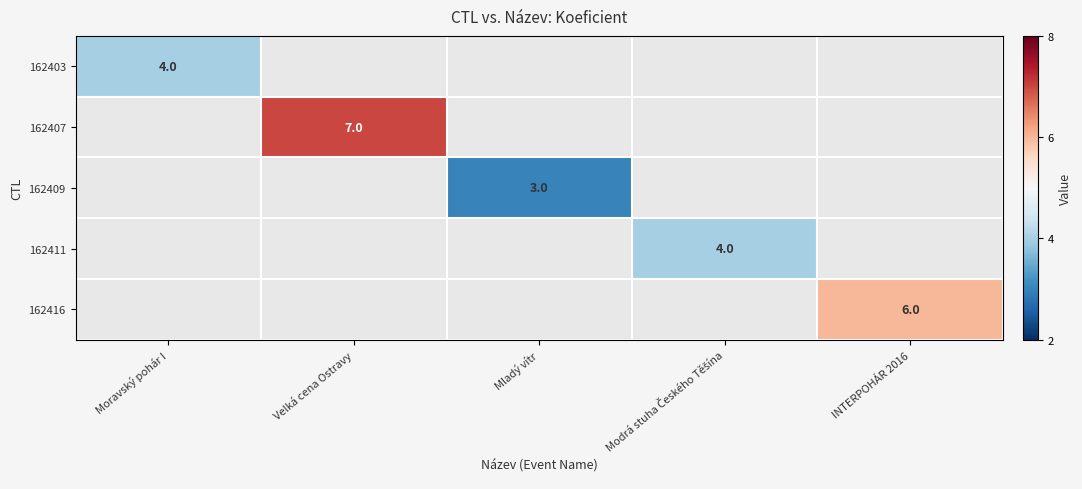

The value of 162407 at Velká cena Ostravy is 5. True or false?

False